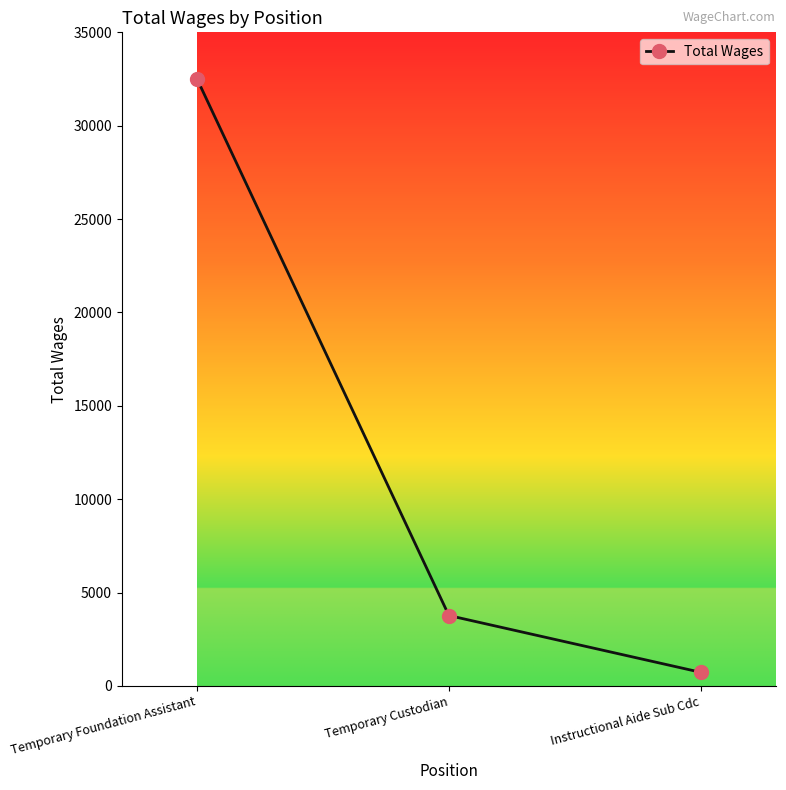

How many lines are shown in the chart?

1